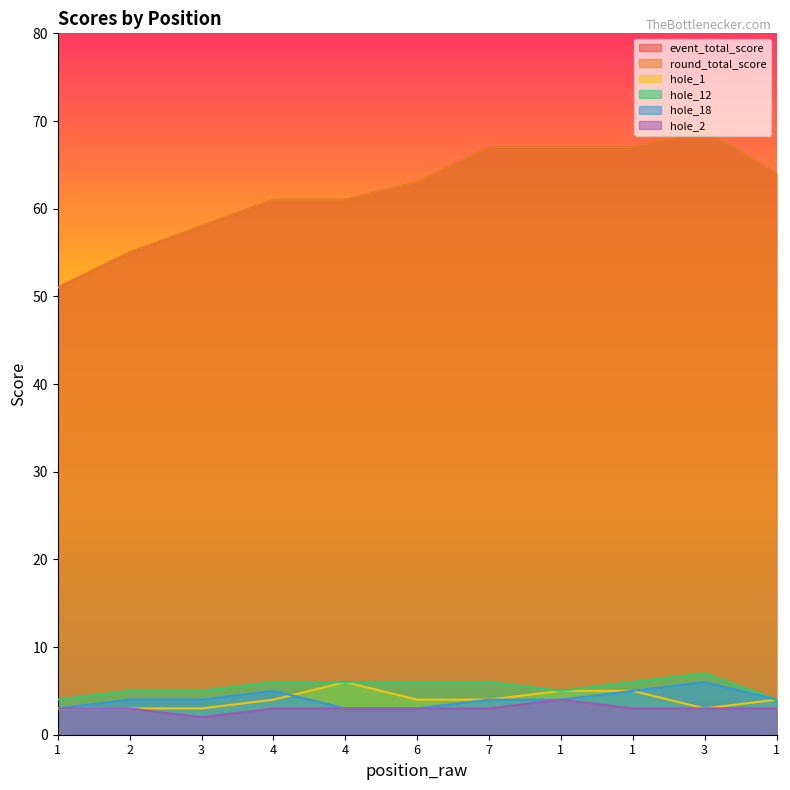

How many categories are shown in the chart?

11